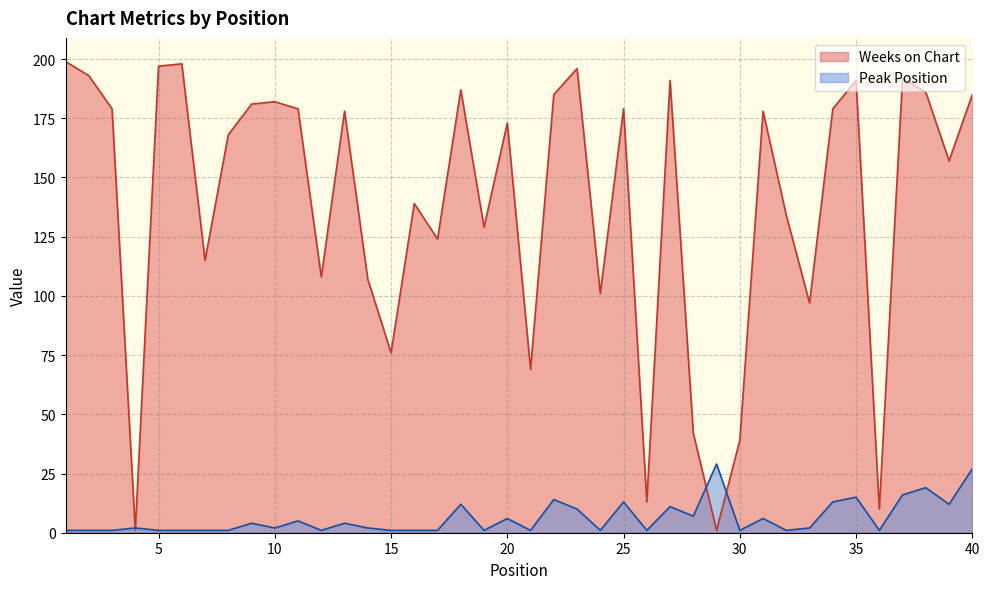

Where do Peak Position and Weeks on Chart first cross each other?

3 and 4